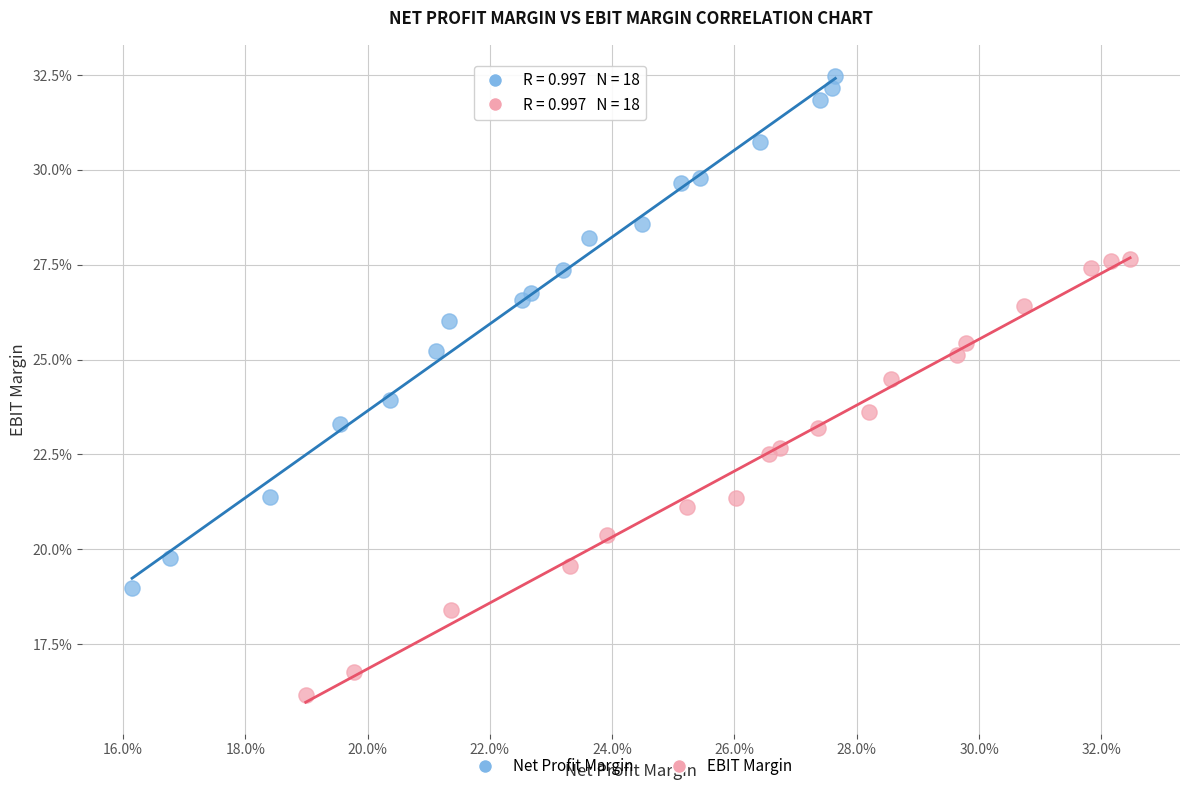

What are all the series names shown in the legend?

Net Profit Margin, EBIT Margin